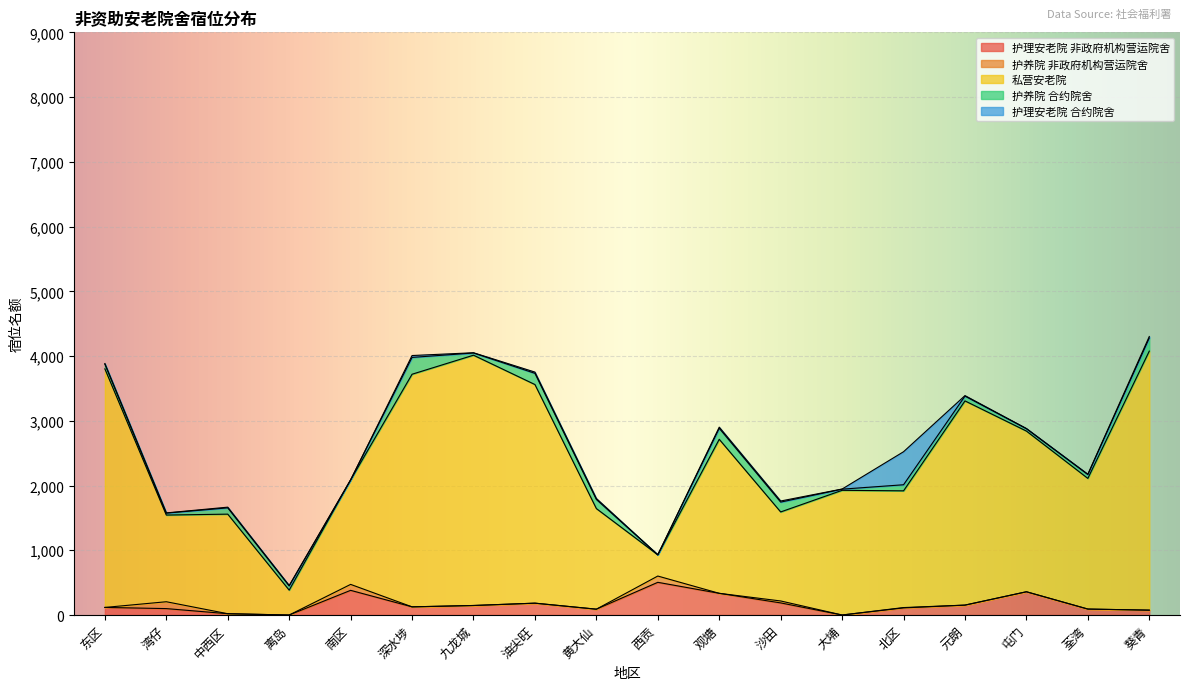

Read the 护理安老院 非政府机构营运院舍 value at 东区, to the nearest 100.

100